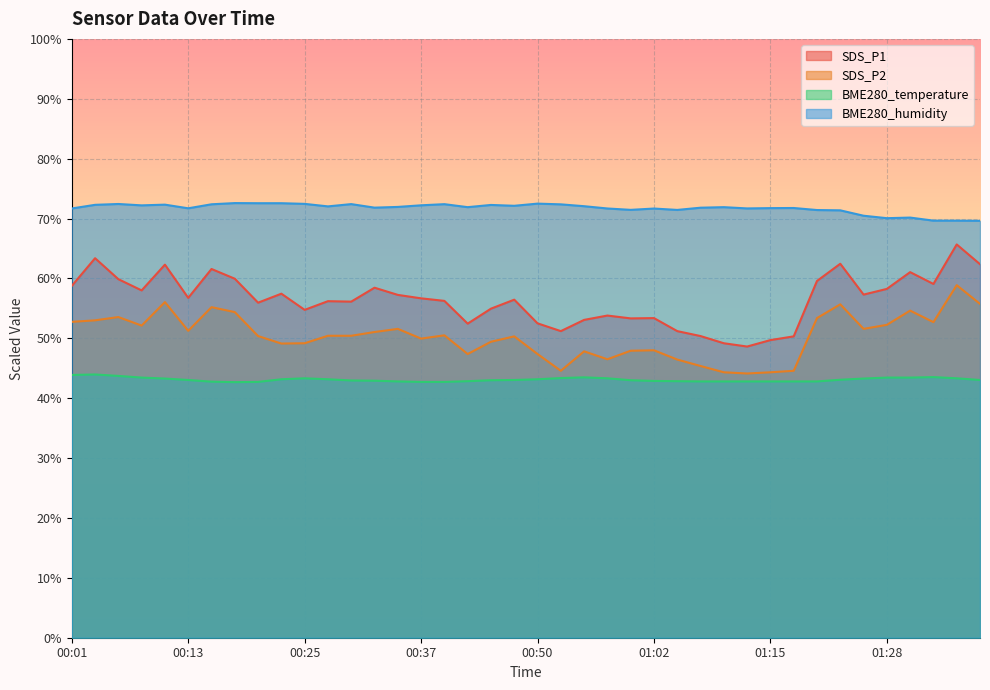

Which series has the largest total across all categories?

BME280_humidity